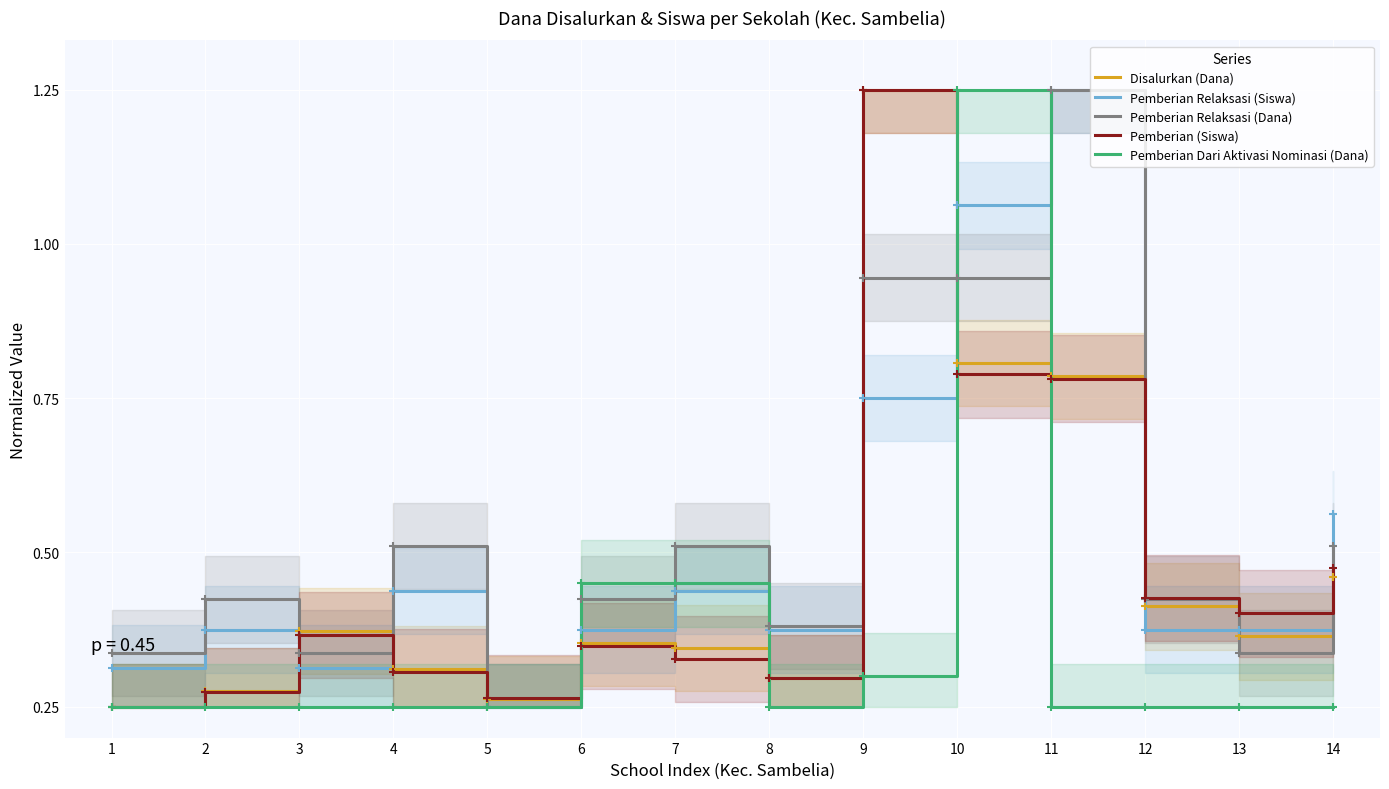

Reading right to left, transcribe all the data shown in this chart.

Disalurkan (Dana): 14=0.2	13=0.1	12=0.2	11=0.5	10=0.6	9=1.0	8=0.0	7=0.1	6=0.1	5=0.0	4=0.1	3=0.1	2=0.0	1=0.0
Pemberian Relaksasi (Siswa): 14=0.3	13=0.1	12=0.1	11=1.0	10=0.8	9=0.5	8=0.1	7=0.2	6=0.1	5=0.0	4=0.2	3=0.1	2=0.1	1=0.1
Pemberian Relaksasi (Dana): 14=0.3	13=0.1	12=0.2	11=1.0	10=0.7	9=0.7	8=0.1	7=0.3	6=0.2	5=0.0	4=0.3	3=0.1	2=0.2	1=0.1
Pemberian (Siswa): 14=0.2	13=0.2	12=0.2	11=0.5	10=0.5	9=1.0	8=0.0	7=0.1	6=0.1	5=0.0	4=0.1	3=0.1	2=0.0	1=0.0
Pemberian Dari Aktivasi Nominasi (Dana): 14=0.0	13=0.0	12=0.0	11=0.0	10=1.0	9=0.1	8=0.0	7=0.2	6=0.2	5=0.0	4=0.0	3=0.0	2=0.0	1=0.0